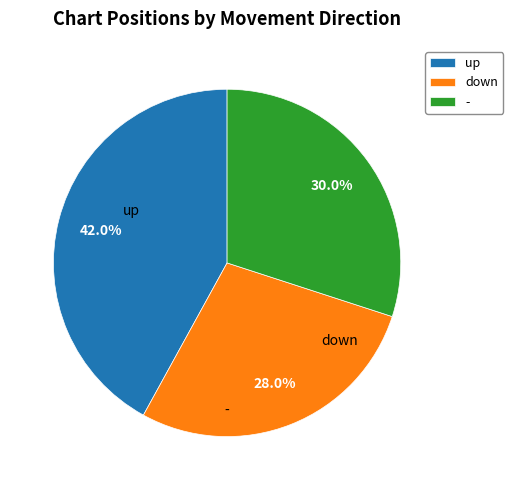

How many segments does this pie chart have?

3